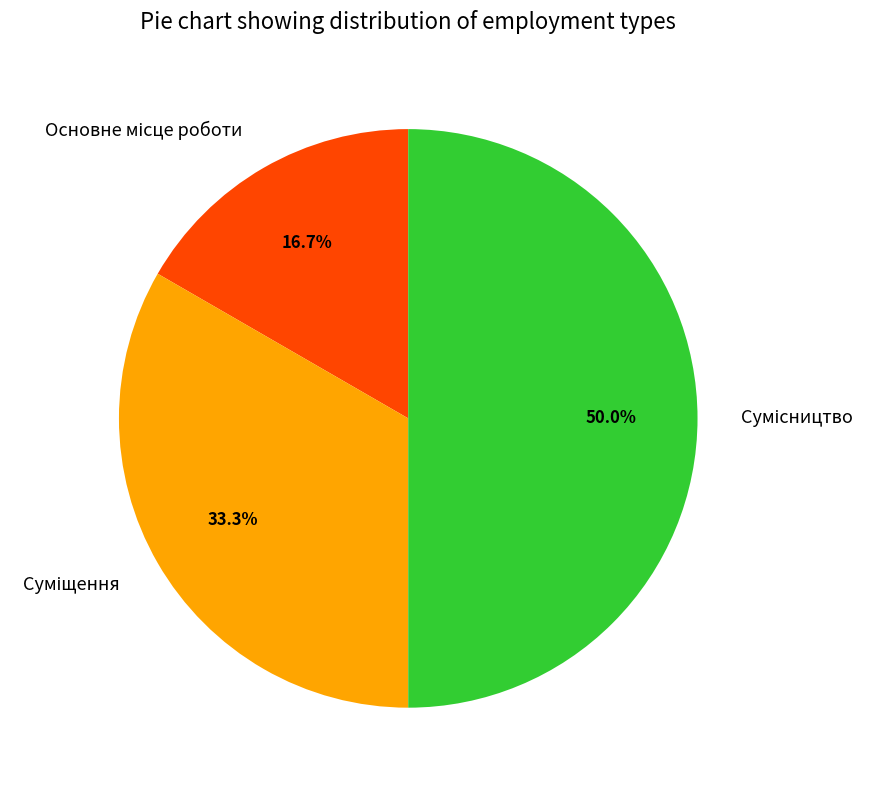

What is the largest slice in the pie chart?

Сумісництво